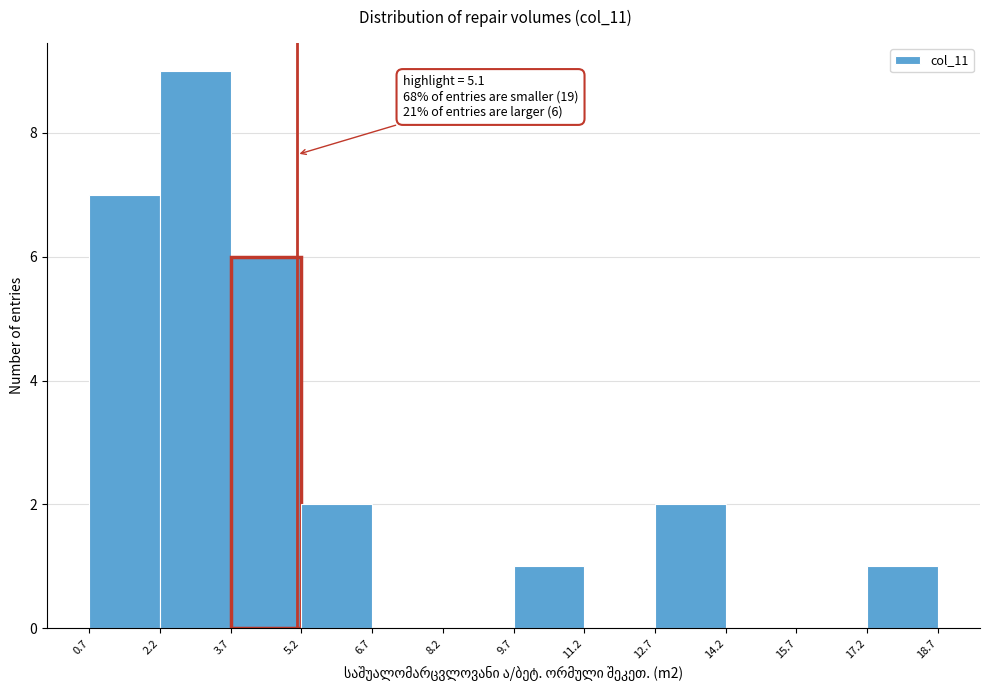

Over which range of the x-axis is the bar tallest?

2.2 to 3.7